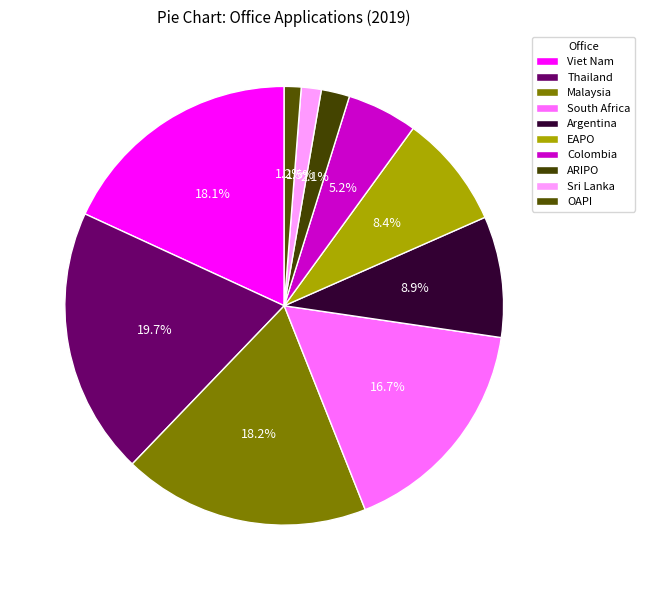

What is the smallest slice in the pie chart?

OAPI